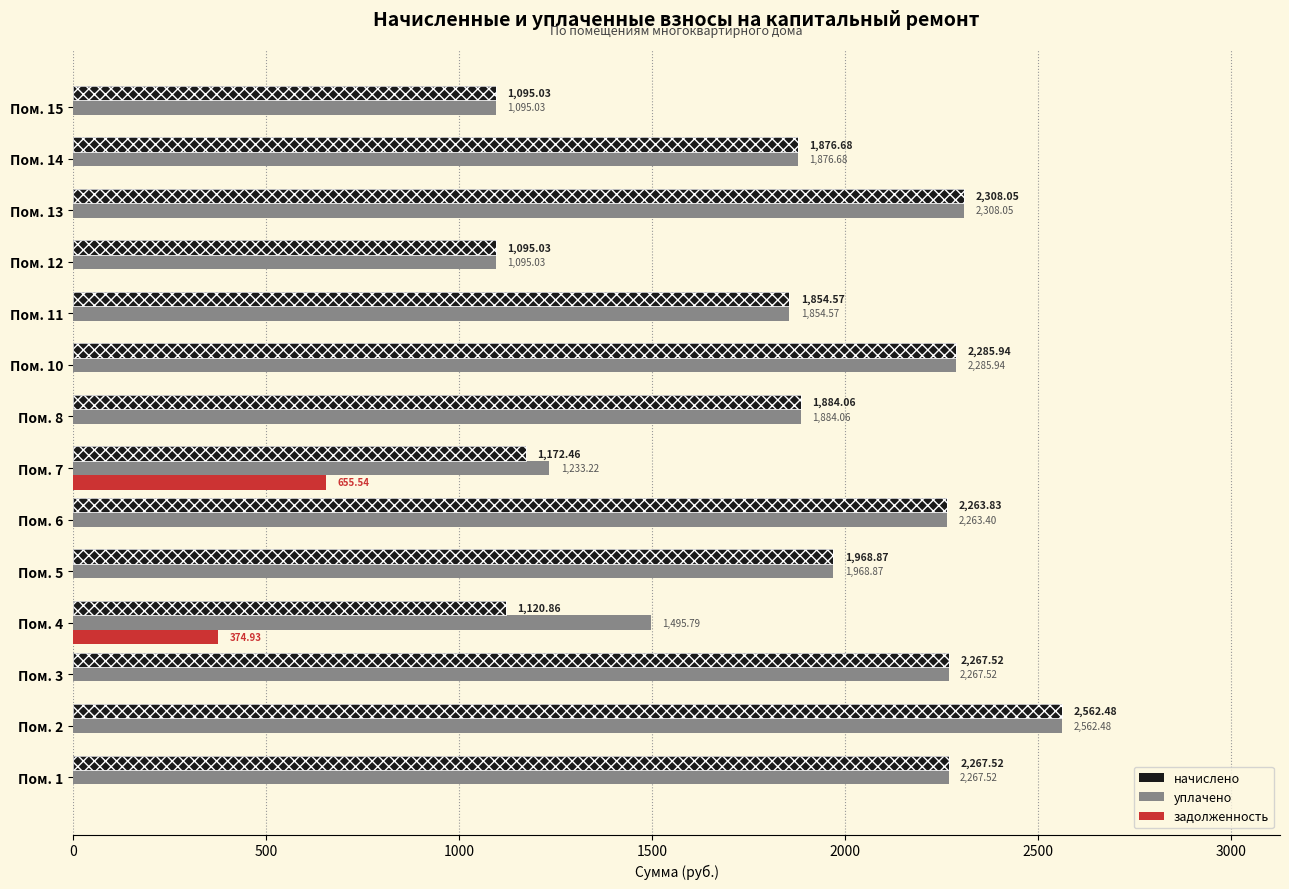

Which series has the widest spread of values?

начислено